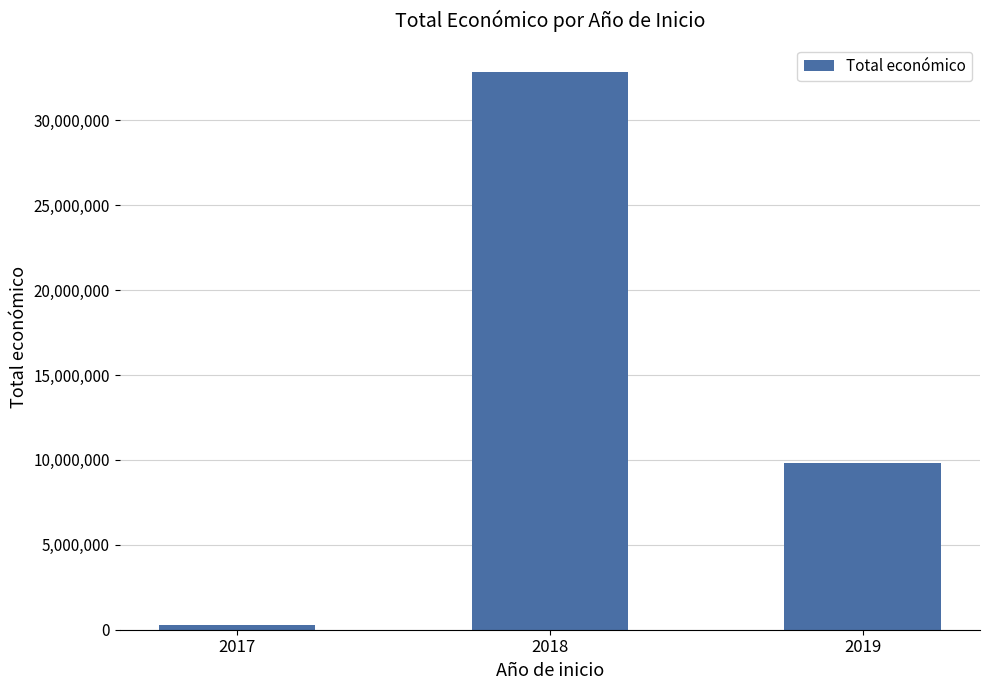

The value at 2018 is 53399051. True or false?

False